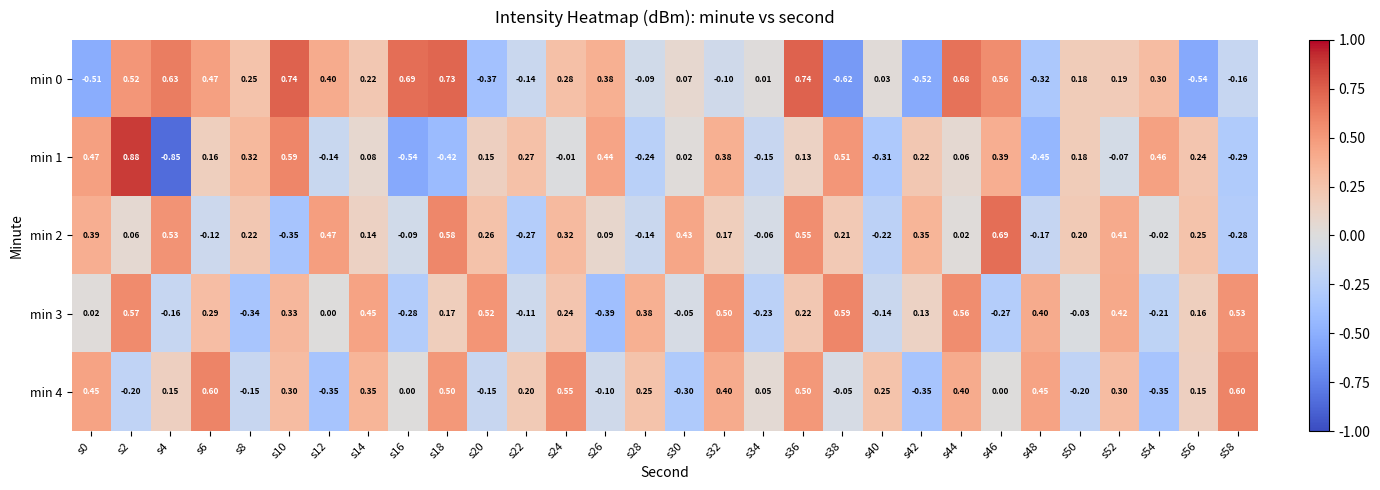

Is the value of min 1 at s52 greater than the value of min 2 at s26?

No